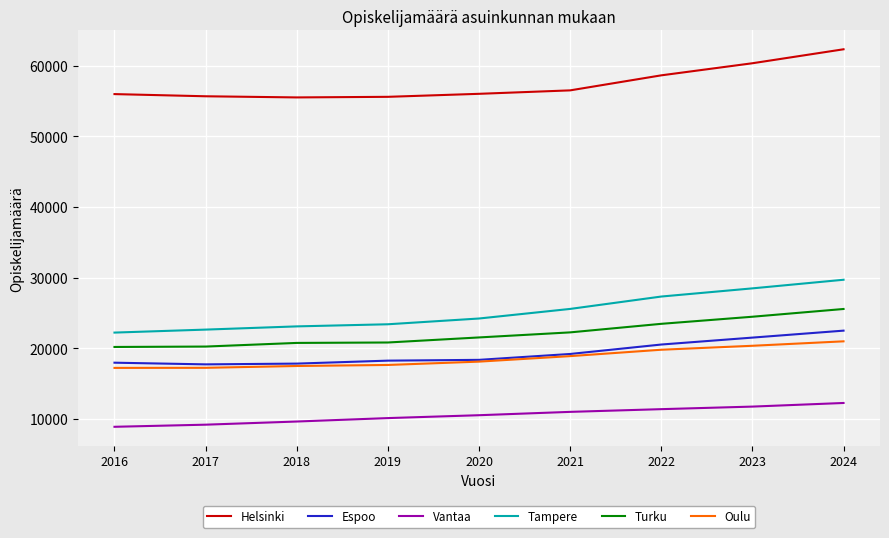

What is the sum of all Helsinki values?

516762